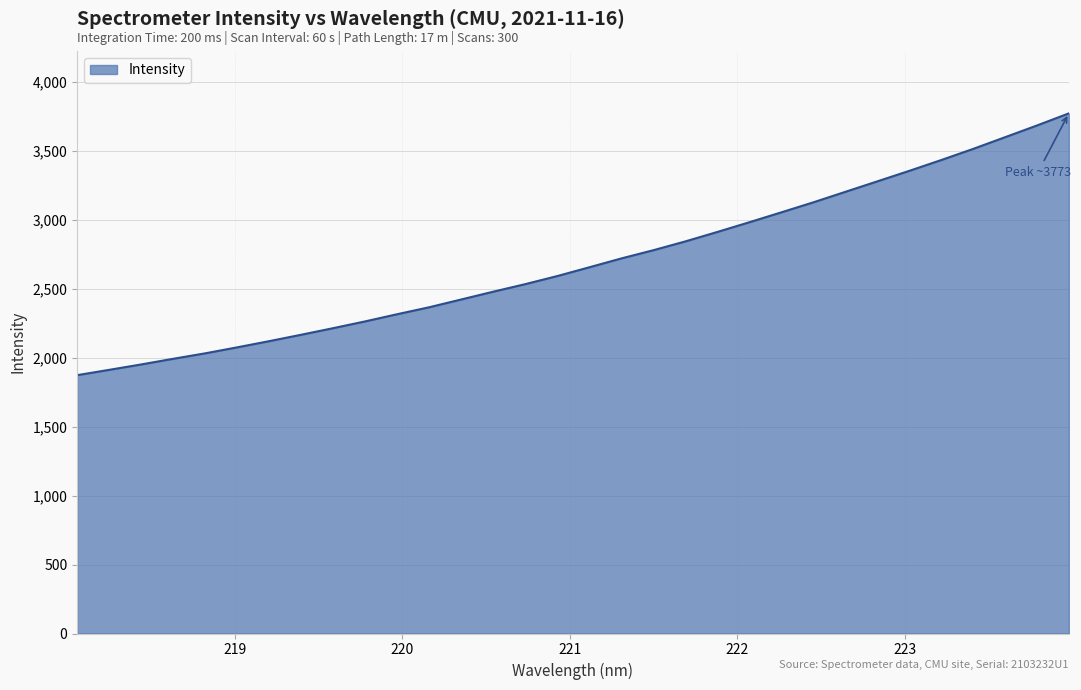

What is the smallest value displayed?

1874.0